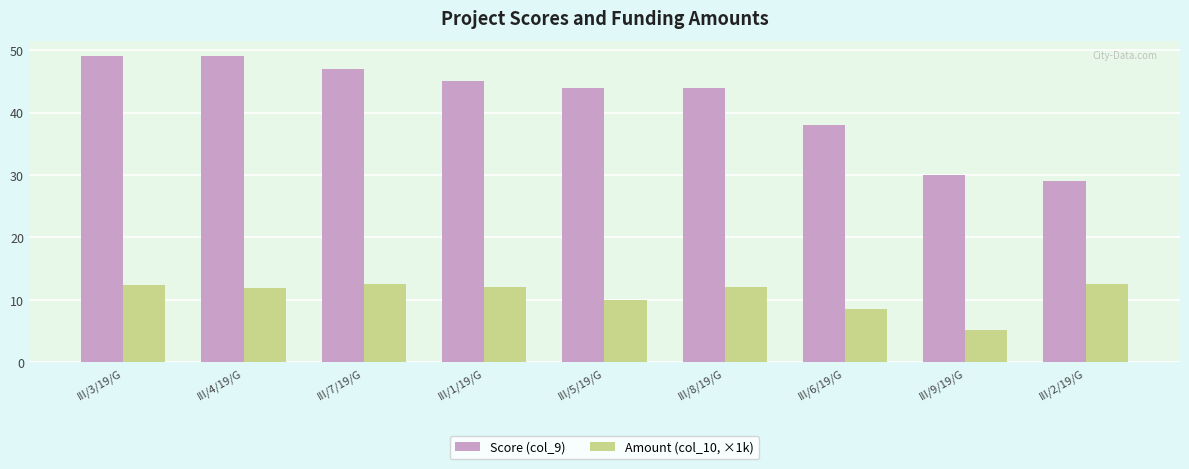

Is the value of Score (col_9) at III/4/19/G greater than the value of Amount (col_10, ×1k) at III/7/19/G?

Yes